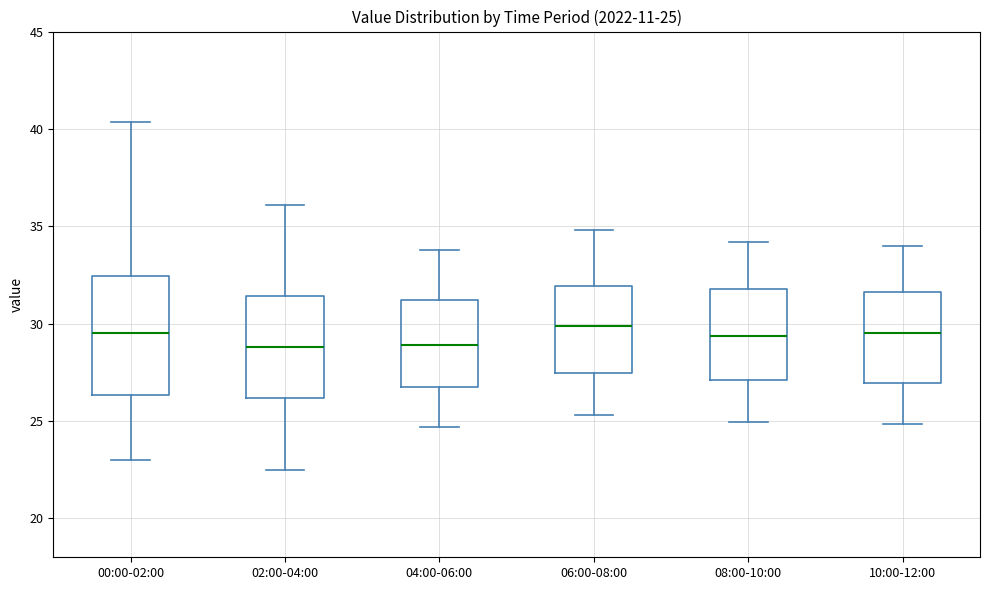

Which box is the tallest, from its lower edge to its upper edge?

00:00-02:00